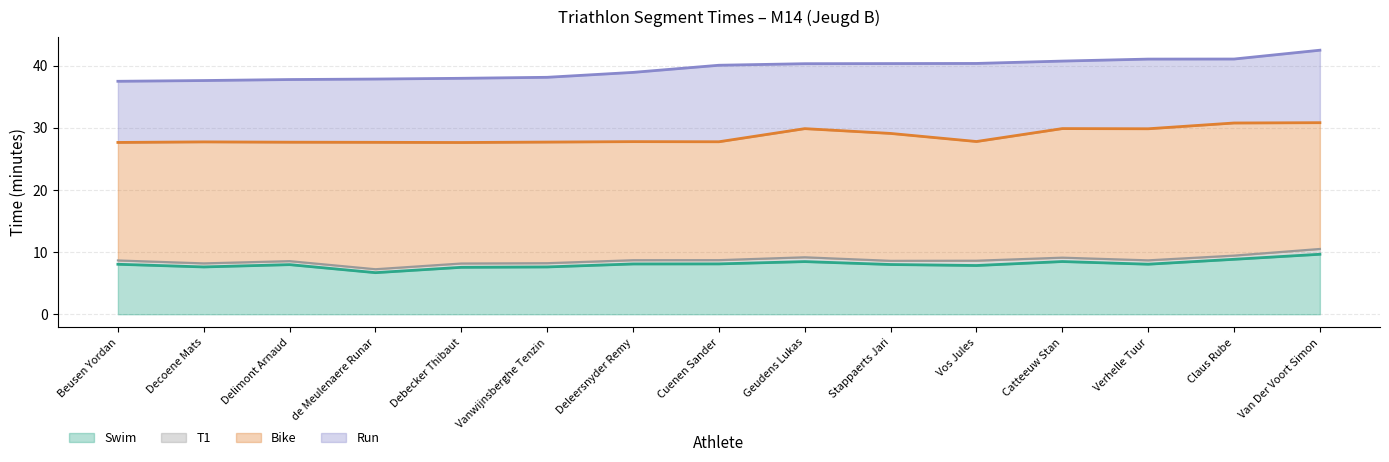

The Bike (min) series shows 19.1 at Delimont Arnaud. True or false?

True